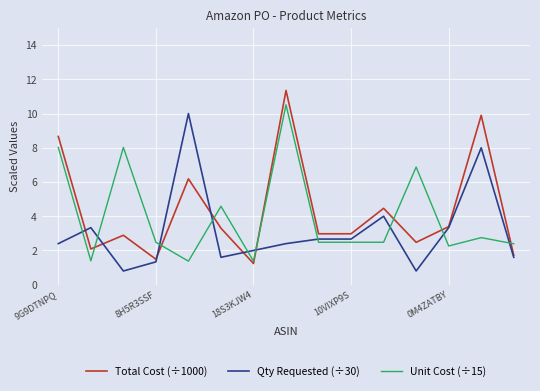

What is the highest value of the Qty Requested (÷30) series?

10.0